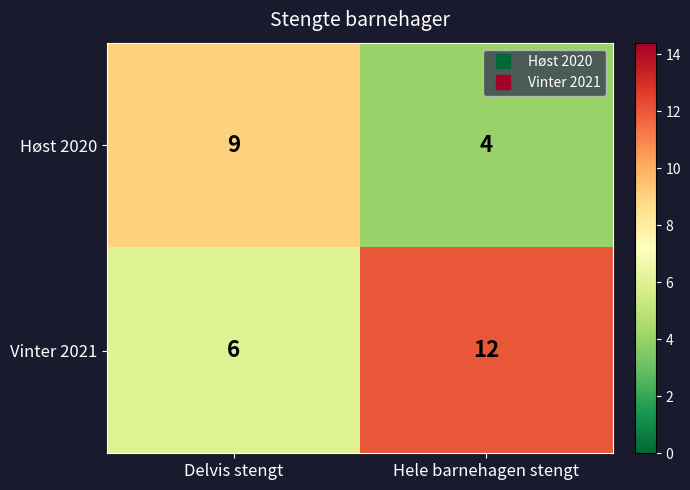

Which series has the widest spread of values?

Vinter 2021